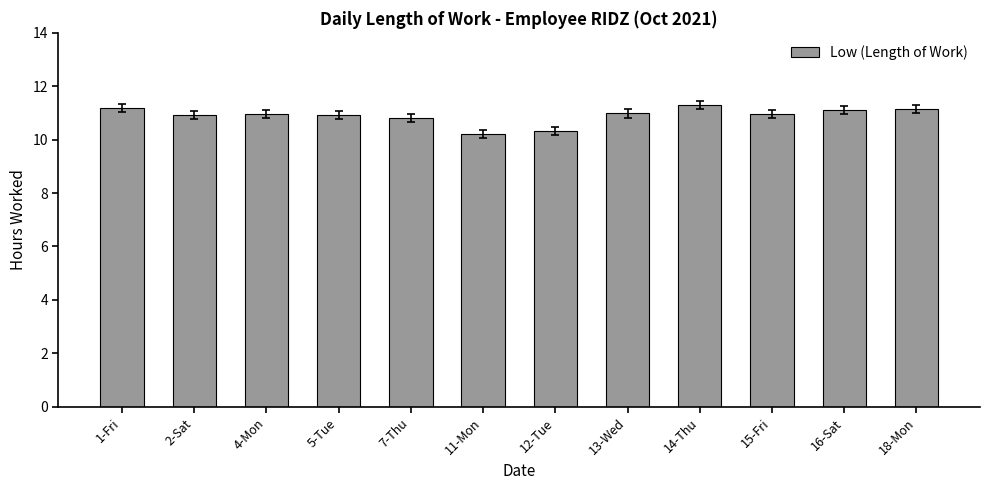

What is the label of the 5th bar from the left?

7-Thu